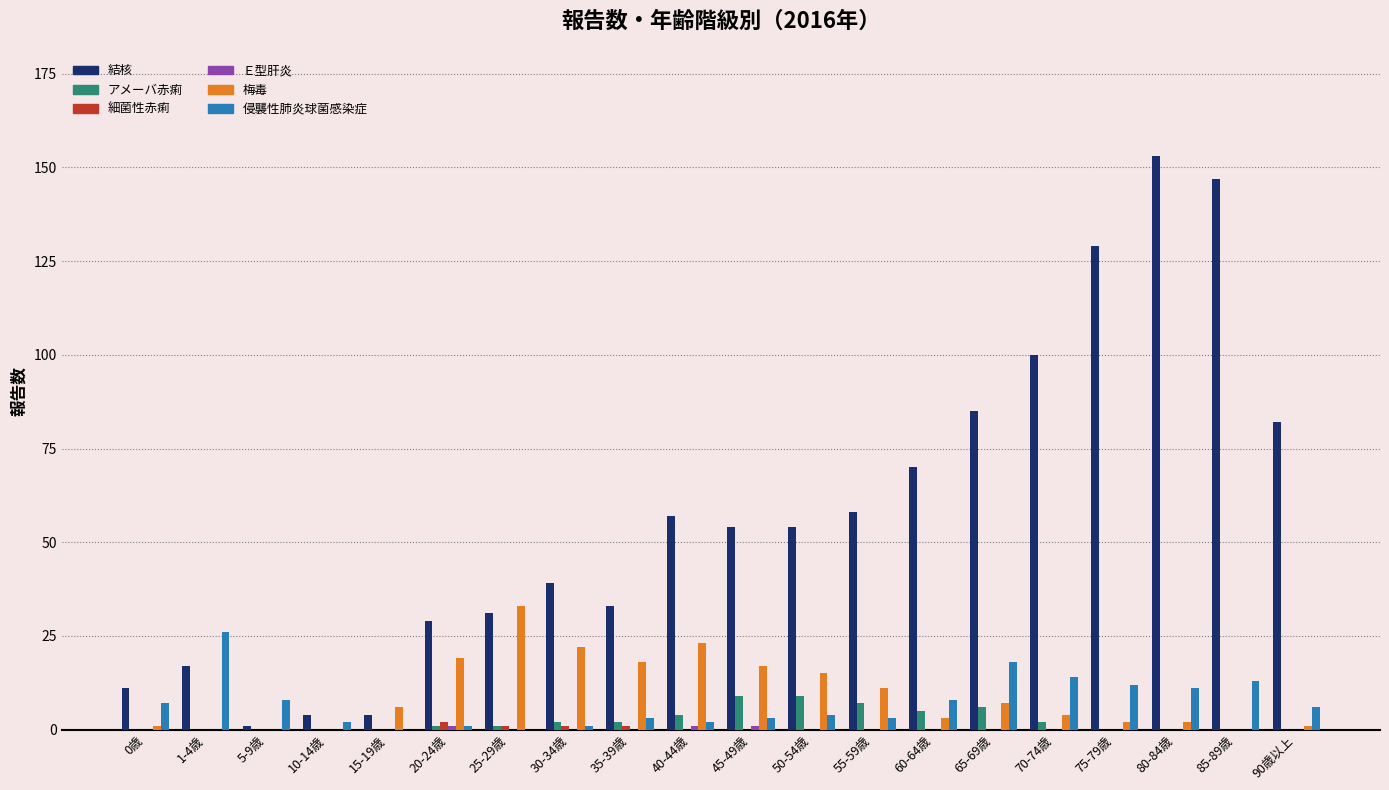

Is it true that 結核 equals 114 at 60-64歳?

False